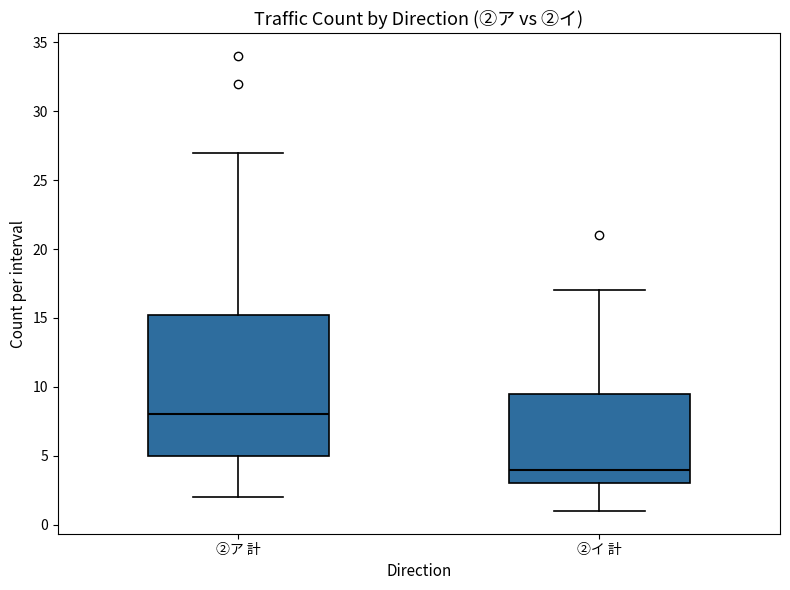

Reading left to right, transcribe this box plot: for each box, give where its median line is, the range the box spans, and where its two whiskers end, as read against the y-axis. The values are not printed on the chart, so give them approximately, as read against the axis.

②ア 計: median 8.0, box 5.0 to 15.5, whiskers 2.0 to 27.0
②イ 計: median 4.0, box 3.0 to 9.5, whiskers 1.0 to 17.0